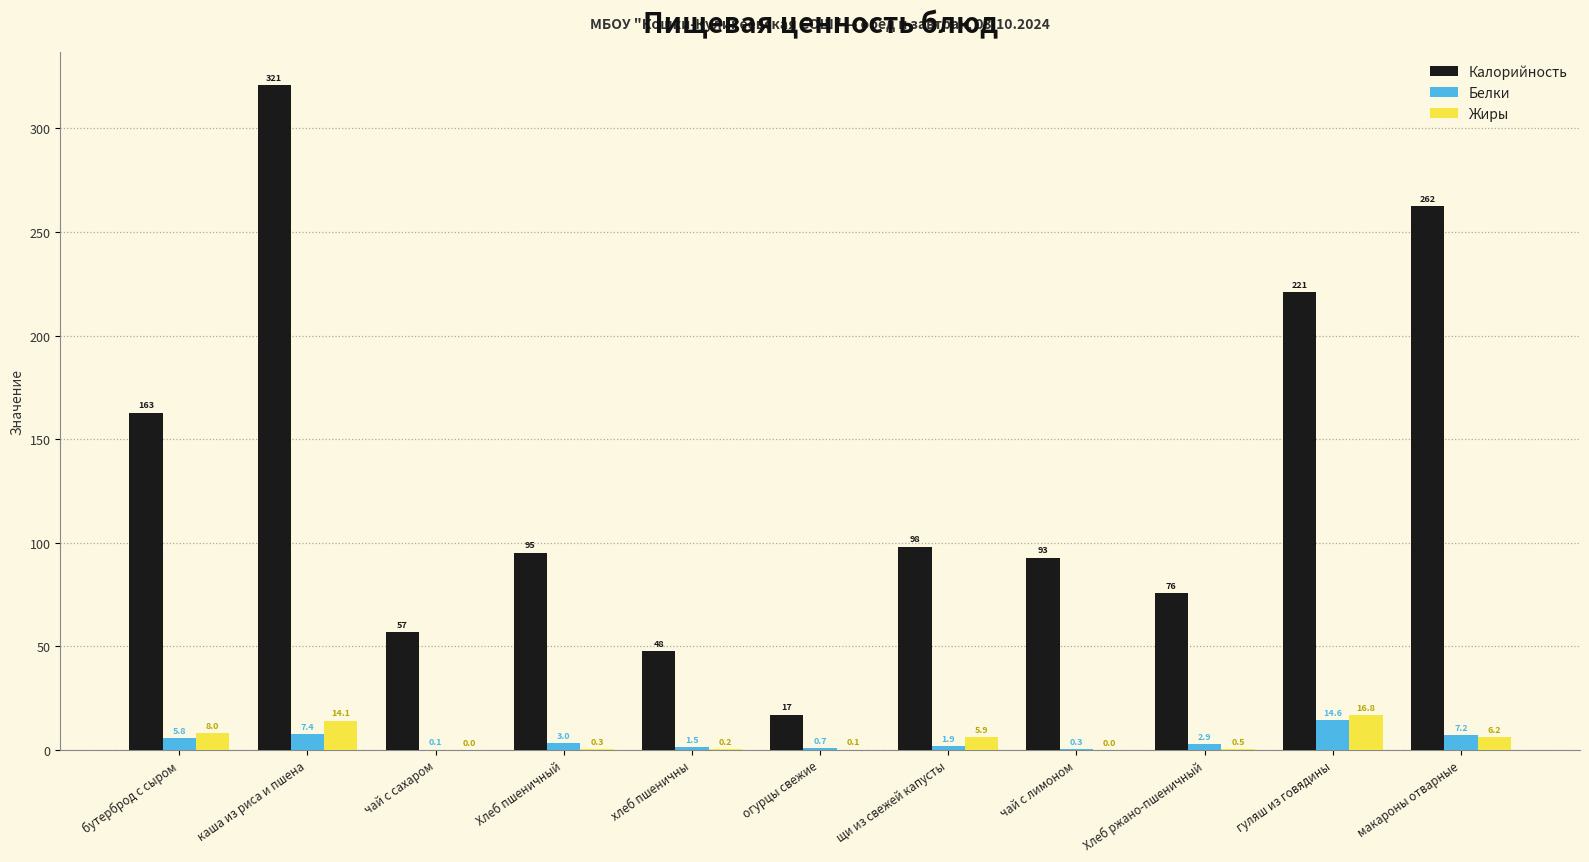

At which category is the sum across all series the highest?

каша из риса и пшена